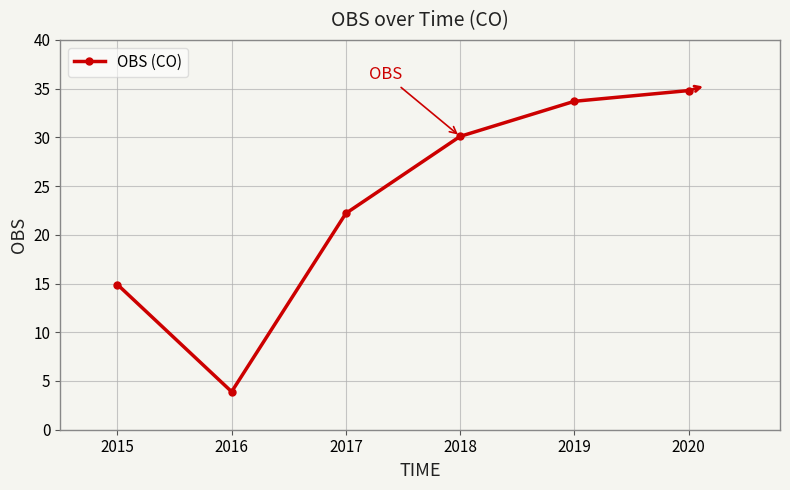

Which label corresponds to the smallest value in the chart?

2016